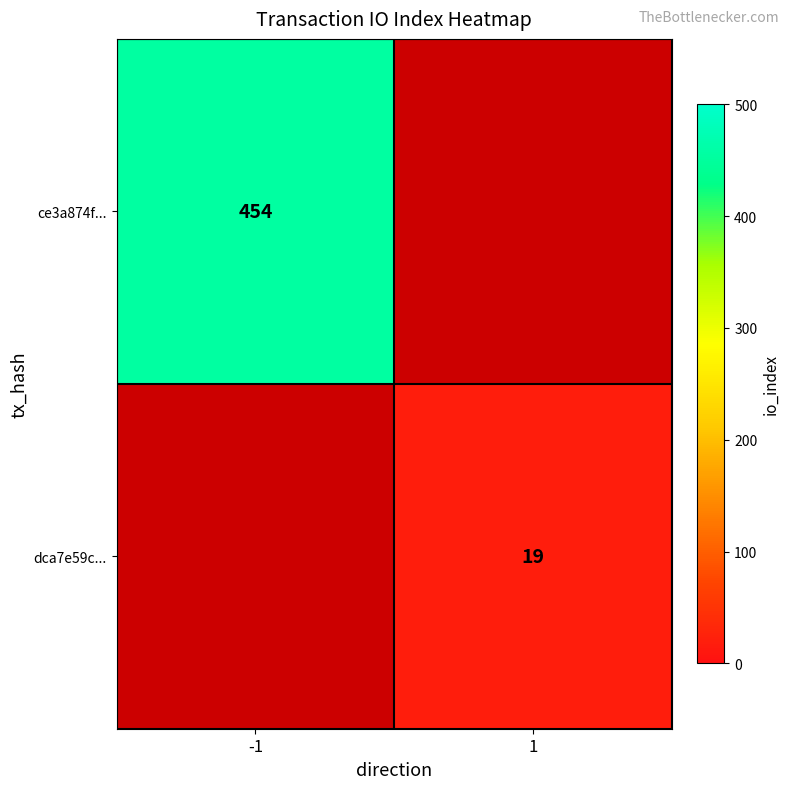

The value of dca7e59c... at 1 is 12. True or false?

False